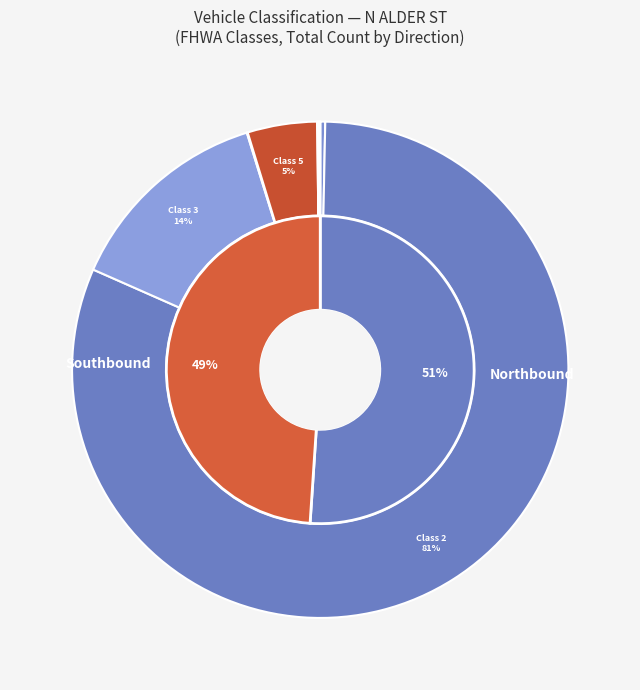

Is it true that Class 5 - Two-Axle Six-Tire is 5% of the pie?

True